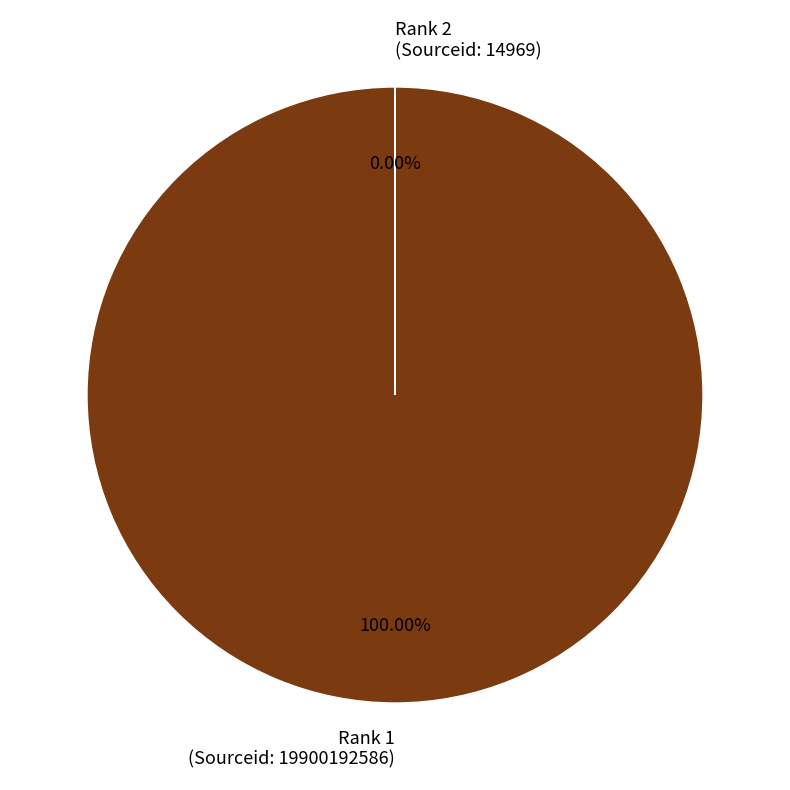

What percentage is the Rank 1
(Sourceid: 19900192586) slice, to the nearest percent?

100%